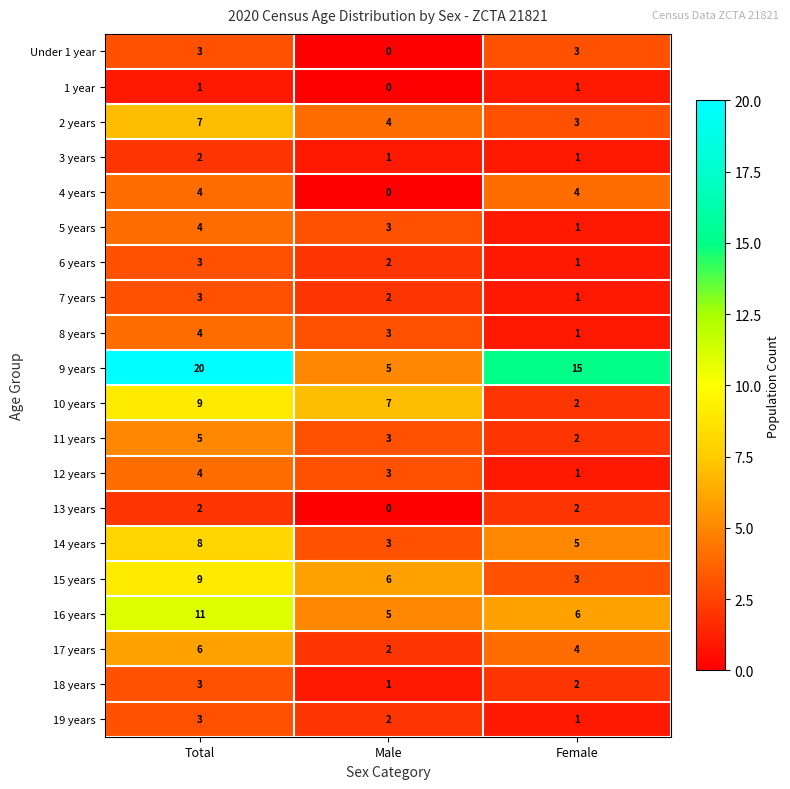

Rank the categories by 19 years value from lowest to highest.

Female, Male, Total